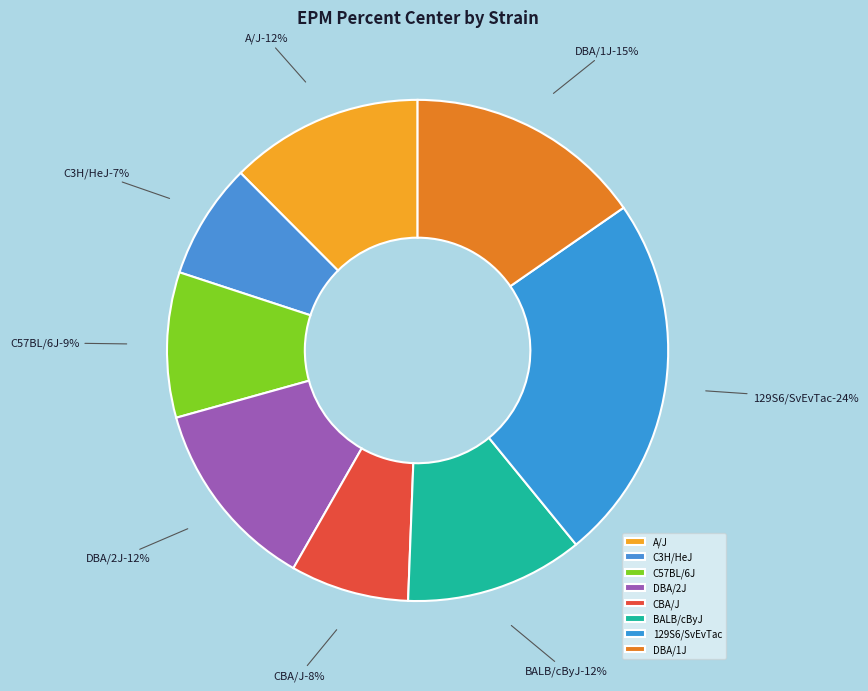

What portion of the pie excludes A/J?

87.5%